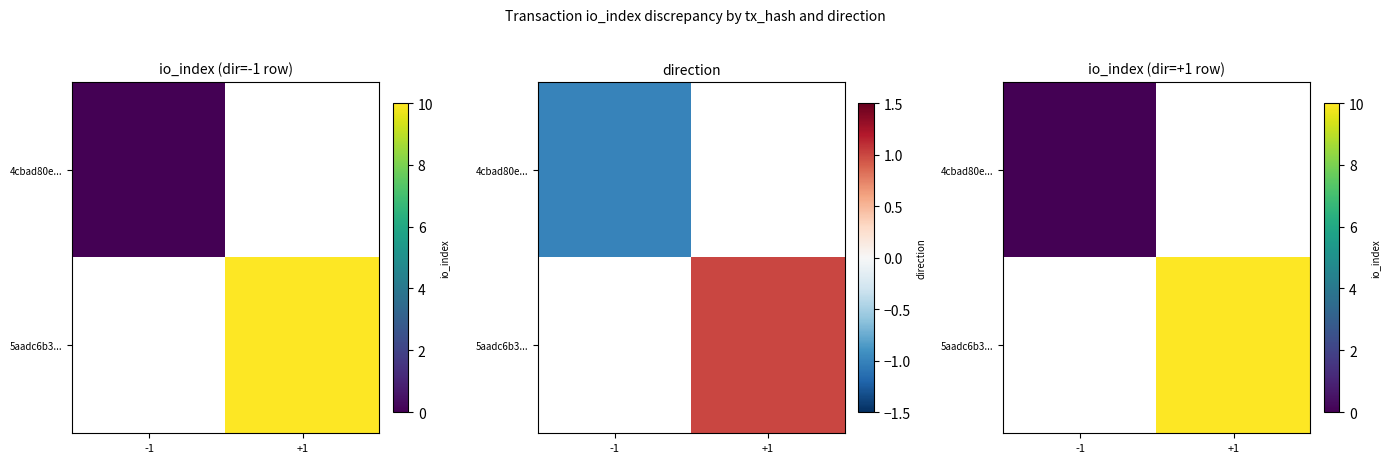

What is the maximum value shown in the chart?

10.0